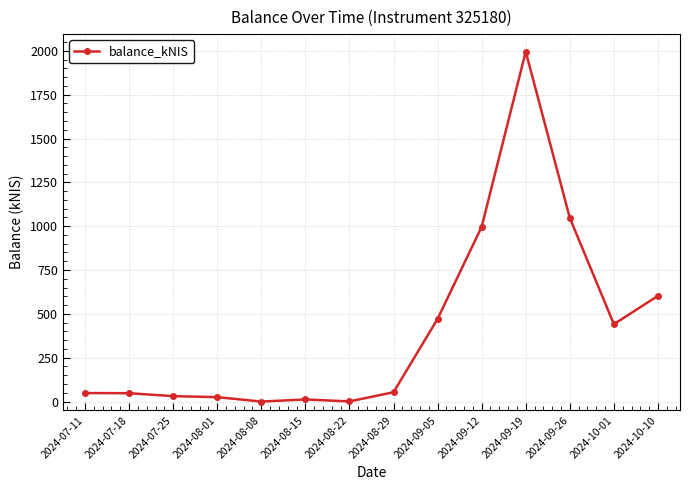

What is the average value?

412.3